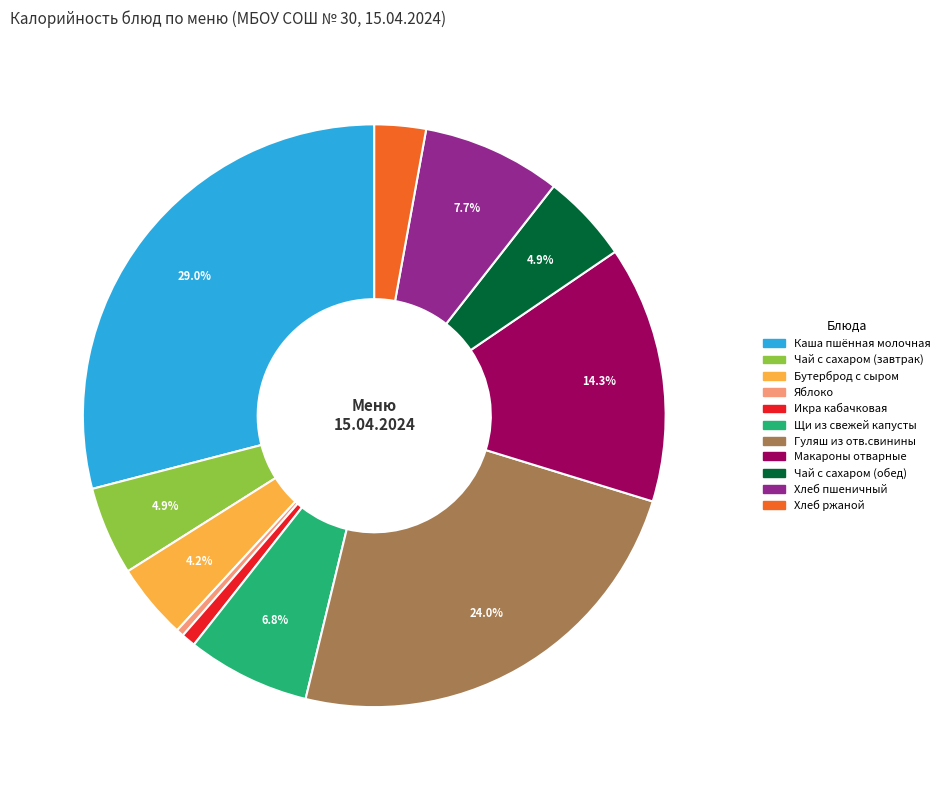

To the nearest percent, what portion does Хлеб ржаной represent?

3%